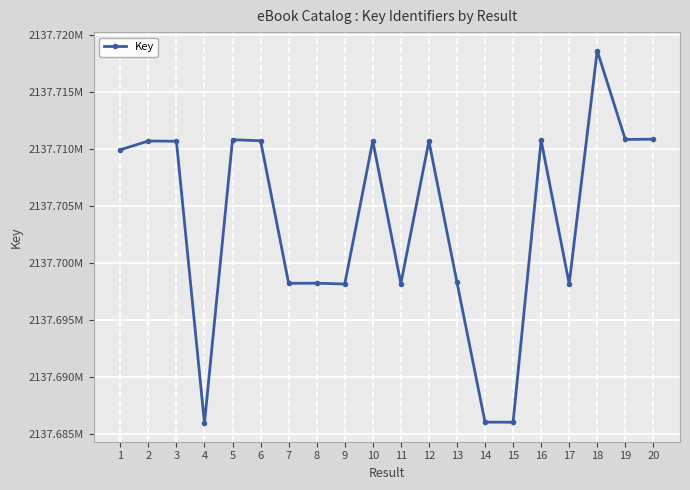

Does the chart have visible grid lines?

Yes